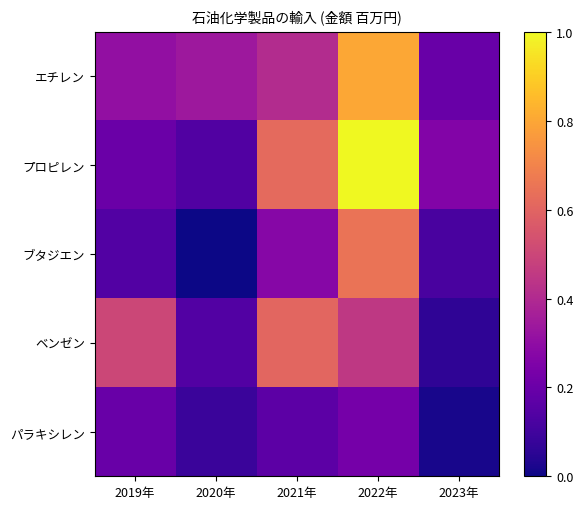

Which series has the largest range (max minus min)?

プロピレン